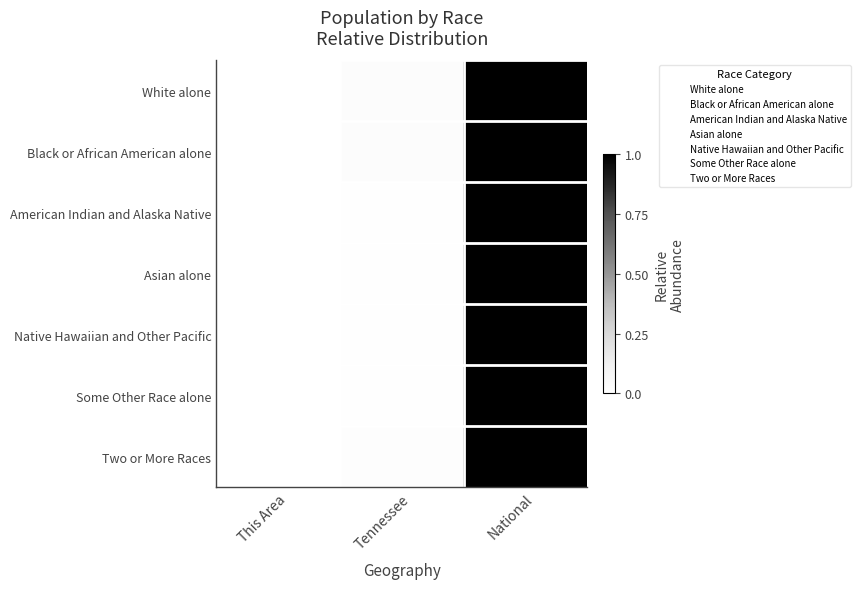

Reading right to left, transcribe all the data shown in this chart.

White alone: National=1.0	Tennessee=0.0	This Area=0.0
Black or African American alone: National=1.0	Tennessee=0.0	This Area=0.0
American Indian and Alaska Native: National=1.0	Tennessee=0.0	This Area=0.0
Asian alone: National=1.0	Tennessee=0.0	This Area=0.0
Native Hawaiian and Other Pacific: National=1.0	Tennessee=0.0	This Area=0.0
Some Other Race alone: National=1.0	Tennessee=0.0	This Area=0.0
Two or More Races: National=1.0	Tennessee=0.0	This Area=0.0